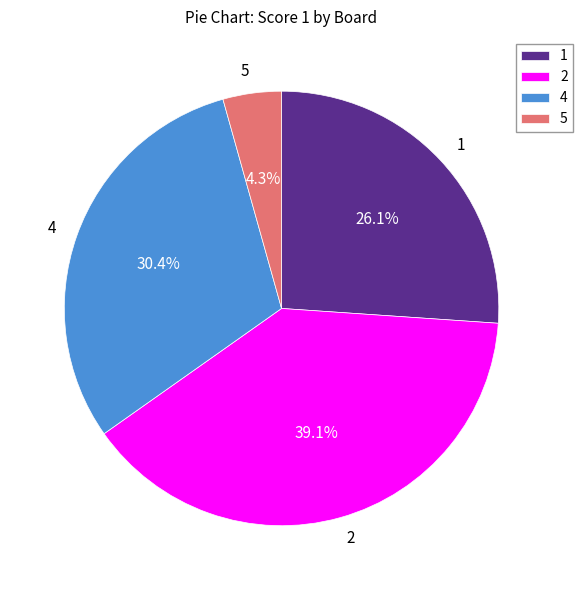

True or false: 1 accounts for 19% of the total.

False